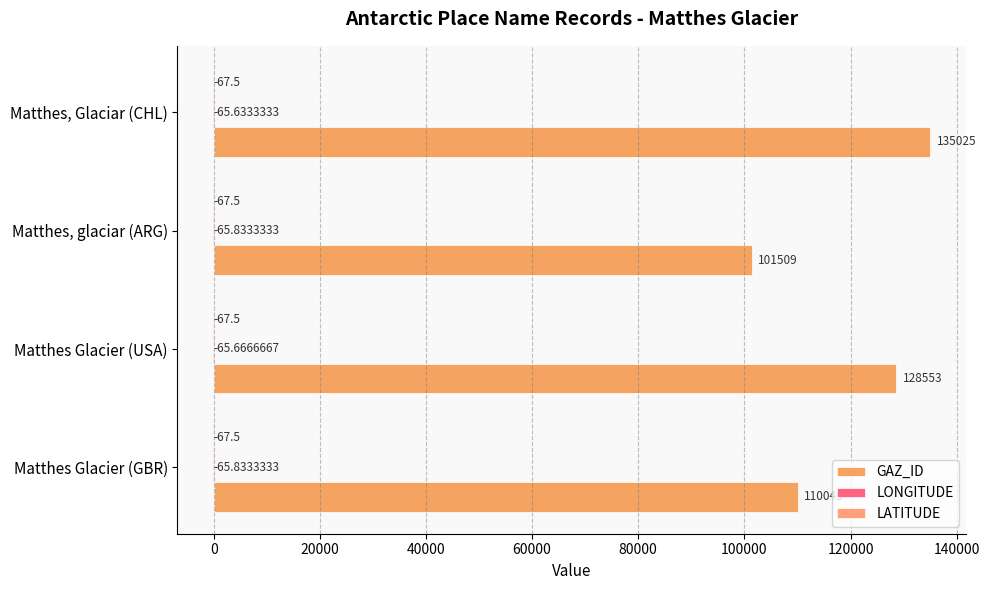

What is the sum of all GAZ_ID values?

475132.0